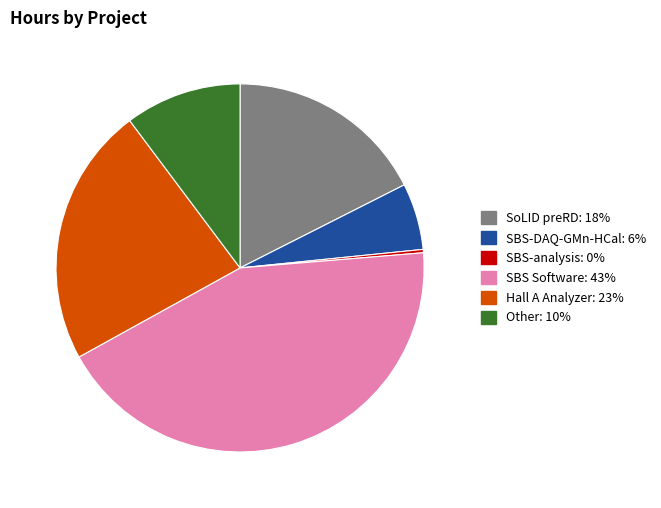

The SBS Software slice represents 43% of the pie. True or false?

True